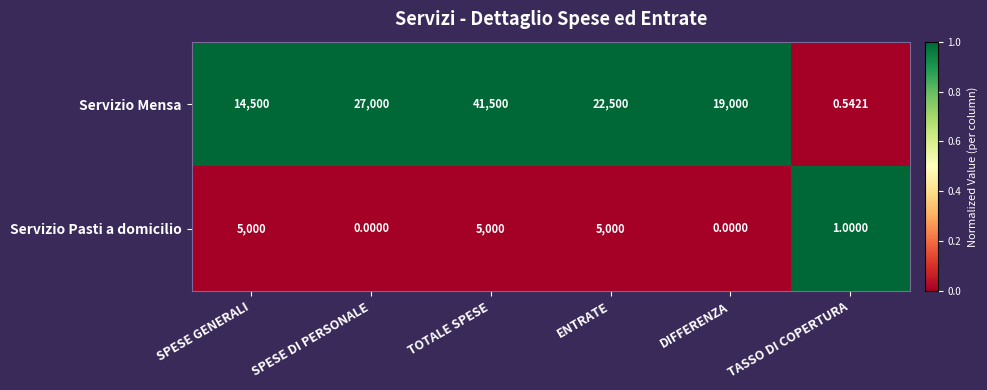

Rank the series at DIFFERENZA from highest to lowest value.

Servizio Mensa, Servizio Pasti a domicilio